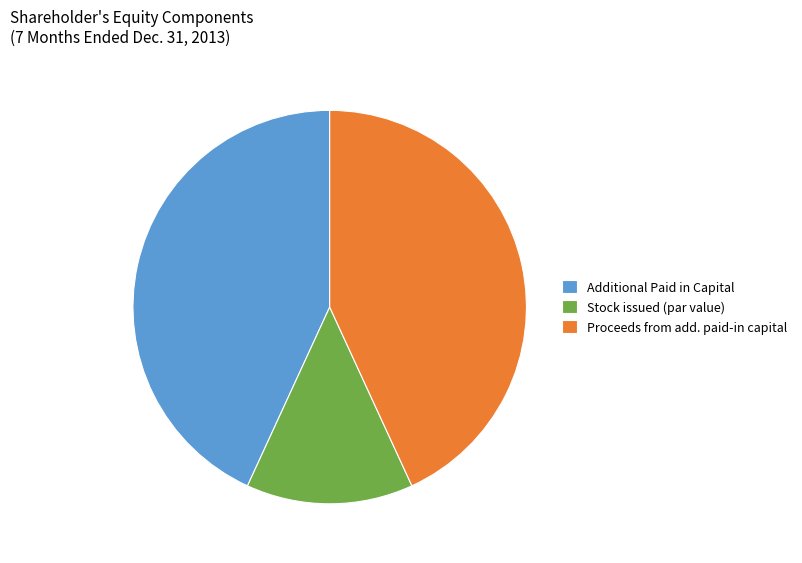

Count the number of slices in the pie.

3